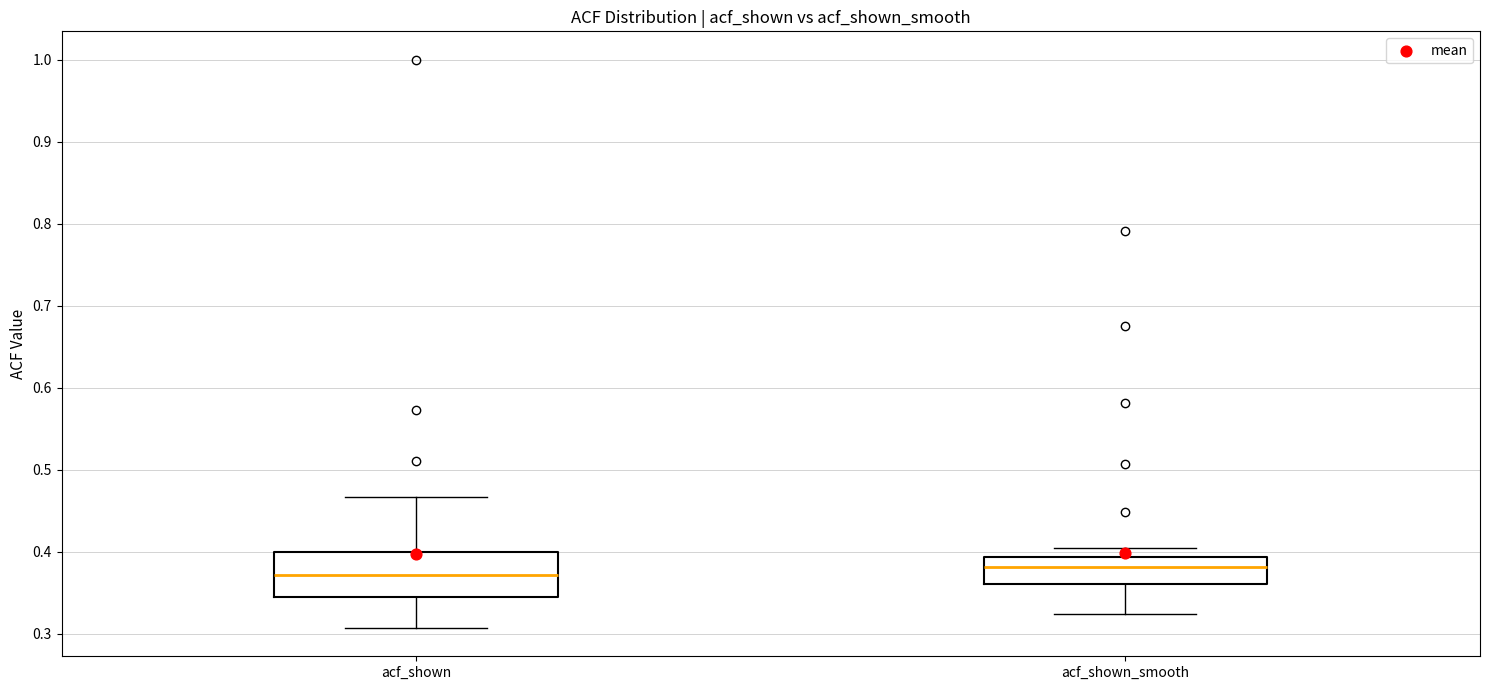

Comparing the boxes themselves (not the whiskers), which one is the tallest?

acf_shown